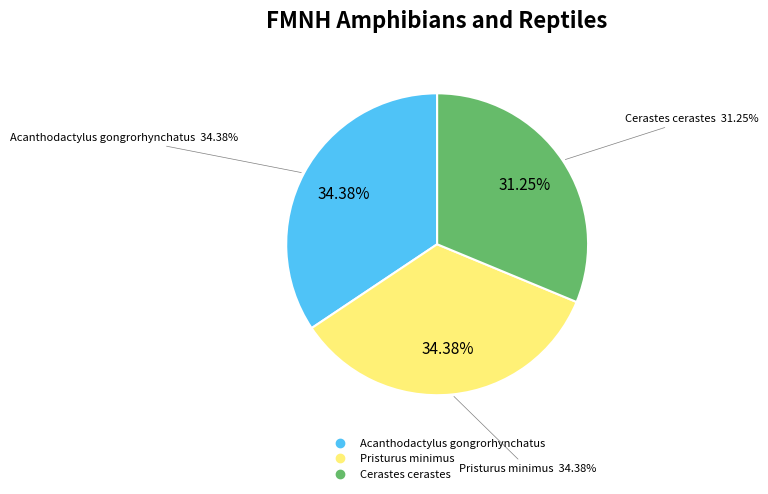

Is there any slice that represents more than half of the pie?

No